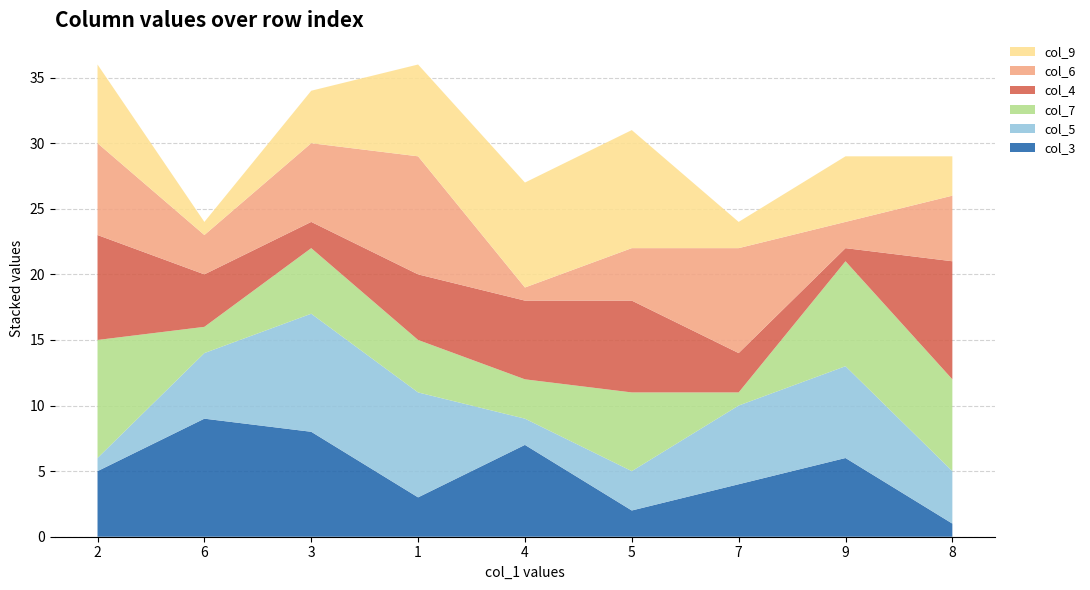

Reading left to right, extract all data points from this chart.

col_3: 2=5	6=9	3=8	1=3	4=7	5=2	7=4	9=6	8=1
col_5: 2=1	6=5	3=9	1=8	4=2	5=3	7=6	9=7	8=4
col_7: 2=9	6=2	3=5	1=4	4=3	5=6	7=1	9=8	8=7
col_4: 2=8	6=4	3=2	1=5	4=6	5=7	7=3	9=1	8=9
col_6: 2=7	6=3	3=6	1=9	4=1	5=4	7=8	9=2	8=5
col_9: 2=6	6=1	3=4	1=7	4=8	5=9	7=2	9=5	8=3